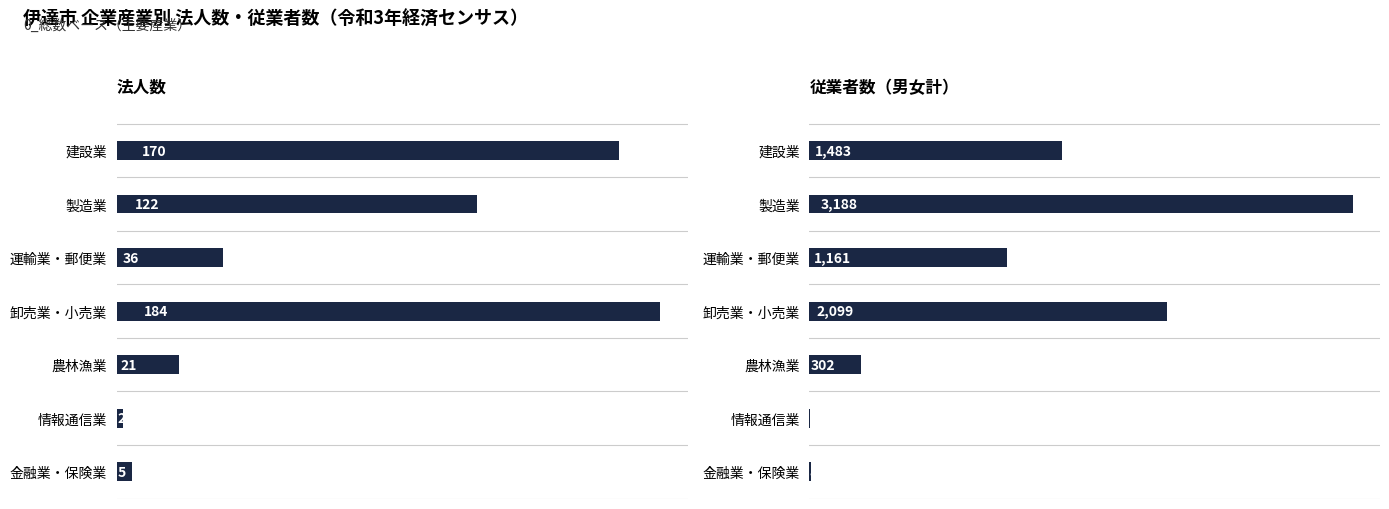

What is the lowest value of the 法人数 series?

2